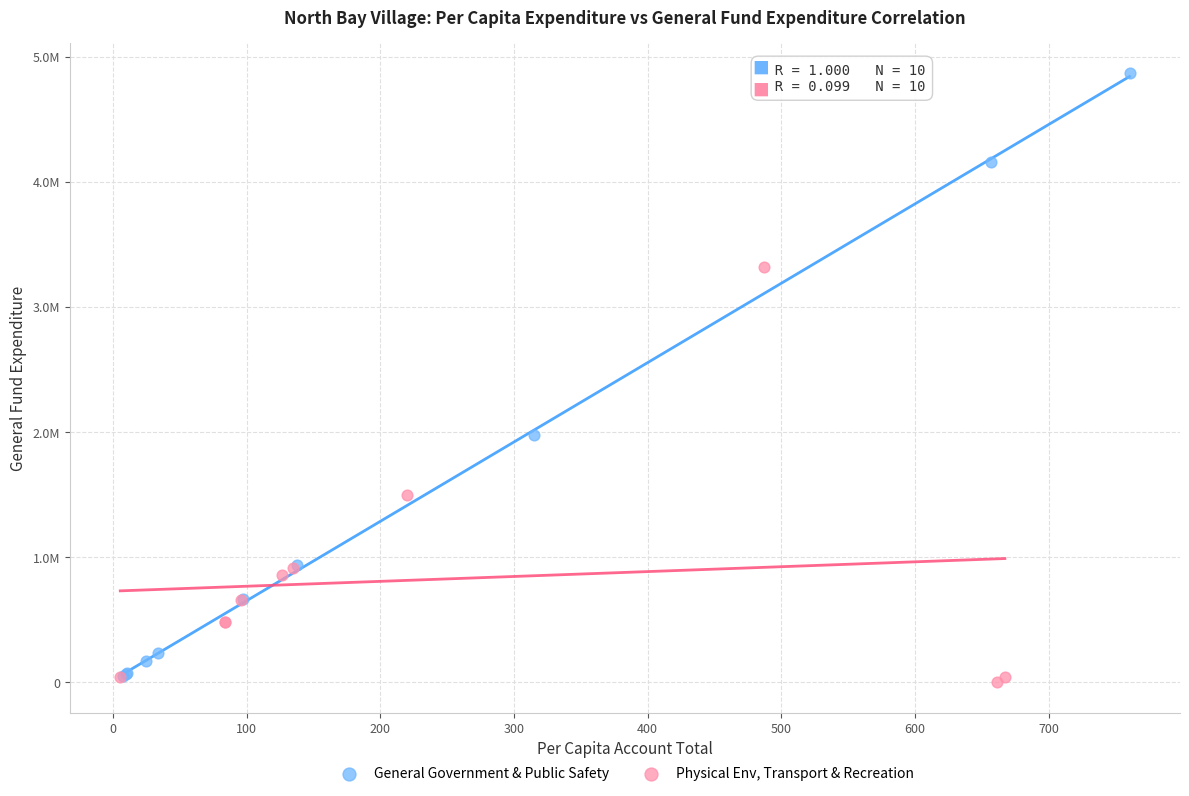

What are all the series names shown in the legend?

General Government & Public Safety, Physical Env, Transport & Recreation